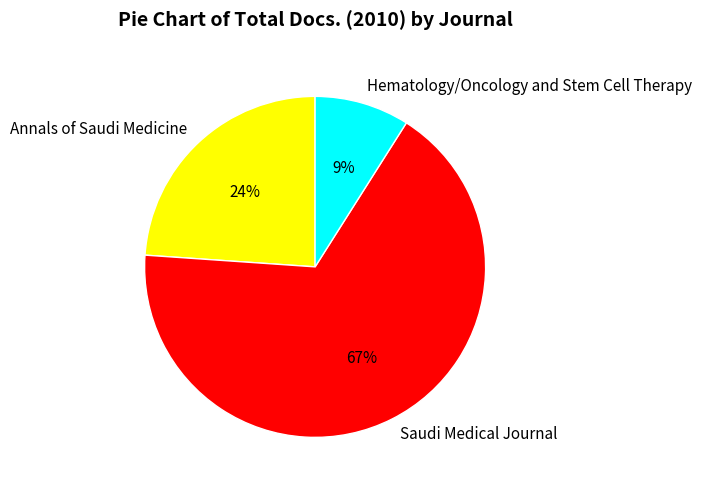

Combined, do Annals of Saudi Medicine and Hematology/Oncology and Stem Cell Therapy account for over 50%?

No